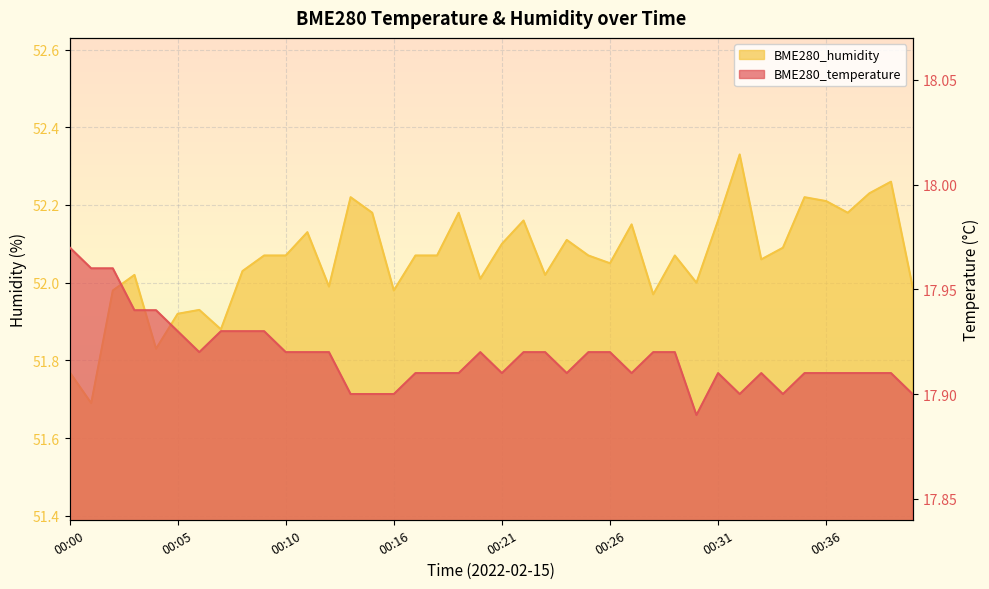

In BME280_humidity, how many points are lower than both neighbors (excluding endpoints)?

12